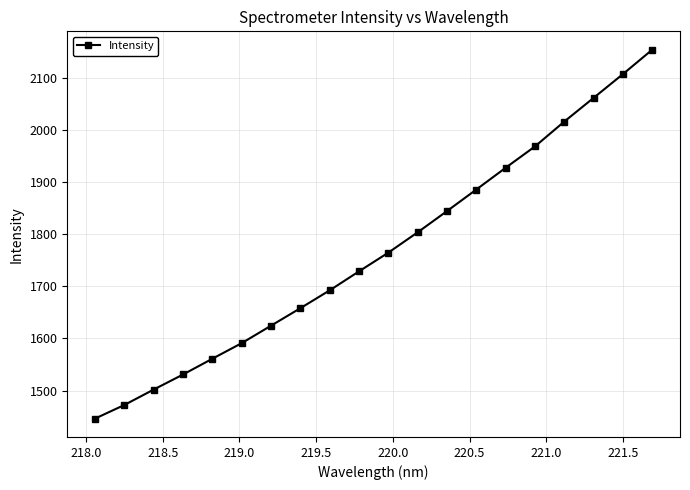

What is the difference between the maximum and second lowest values?

681.9